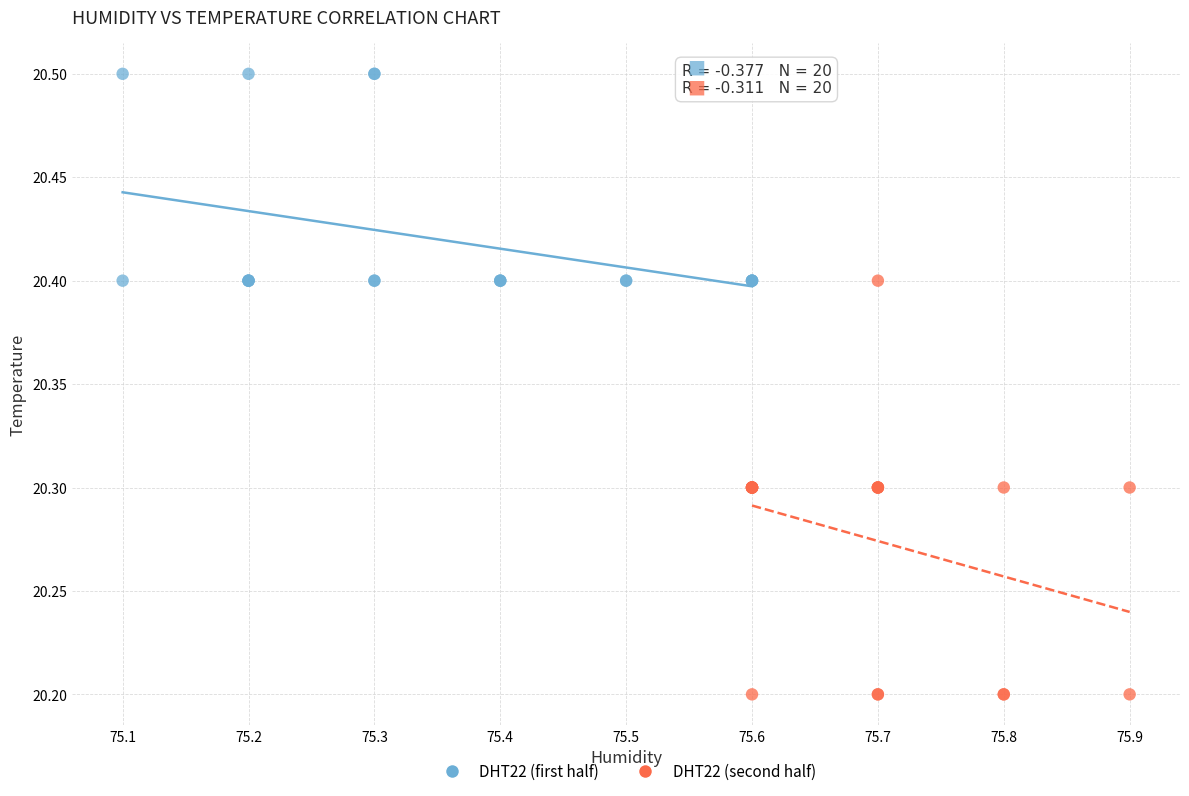

Which series contains the highest Y value?

DHT22 (first half)